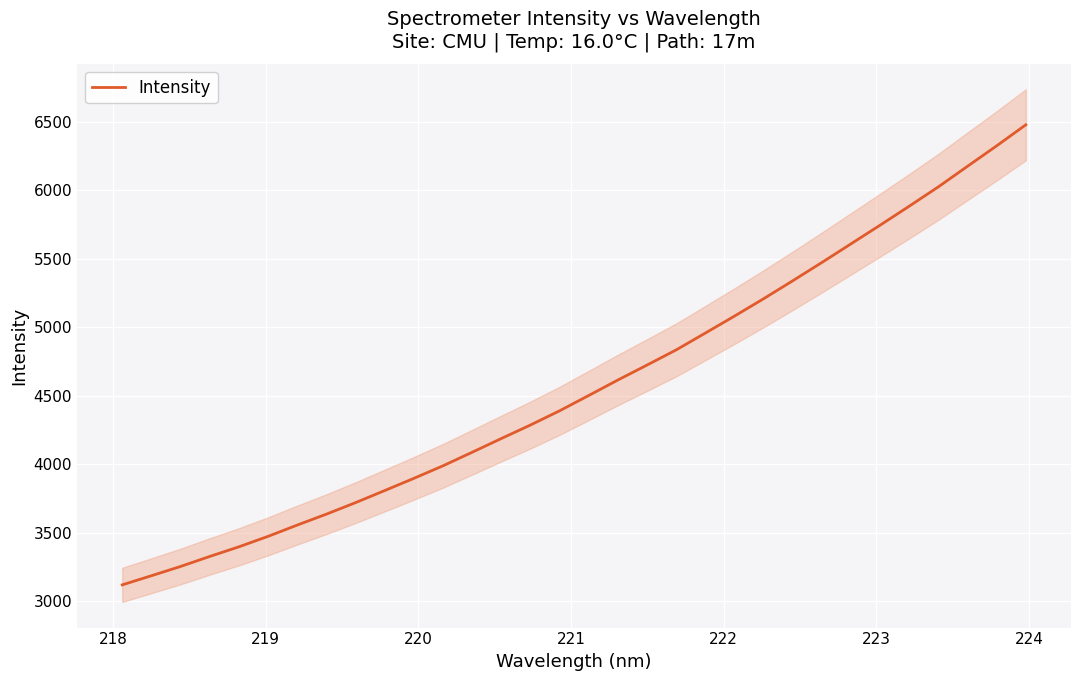

What is the minimum value for Intensity?

3118.2